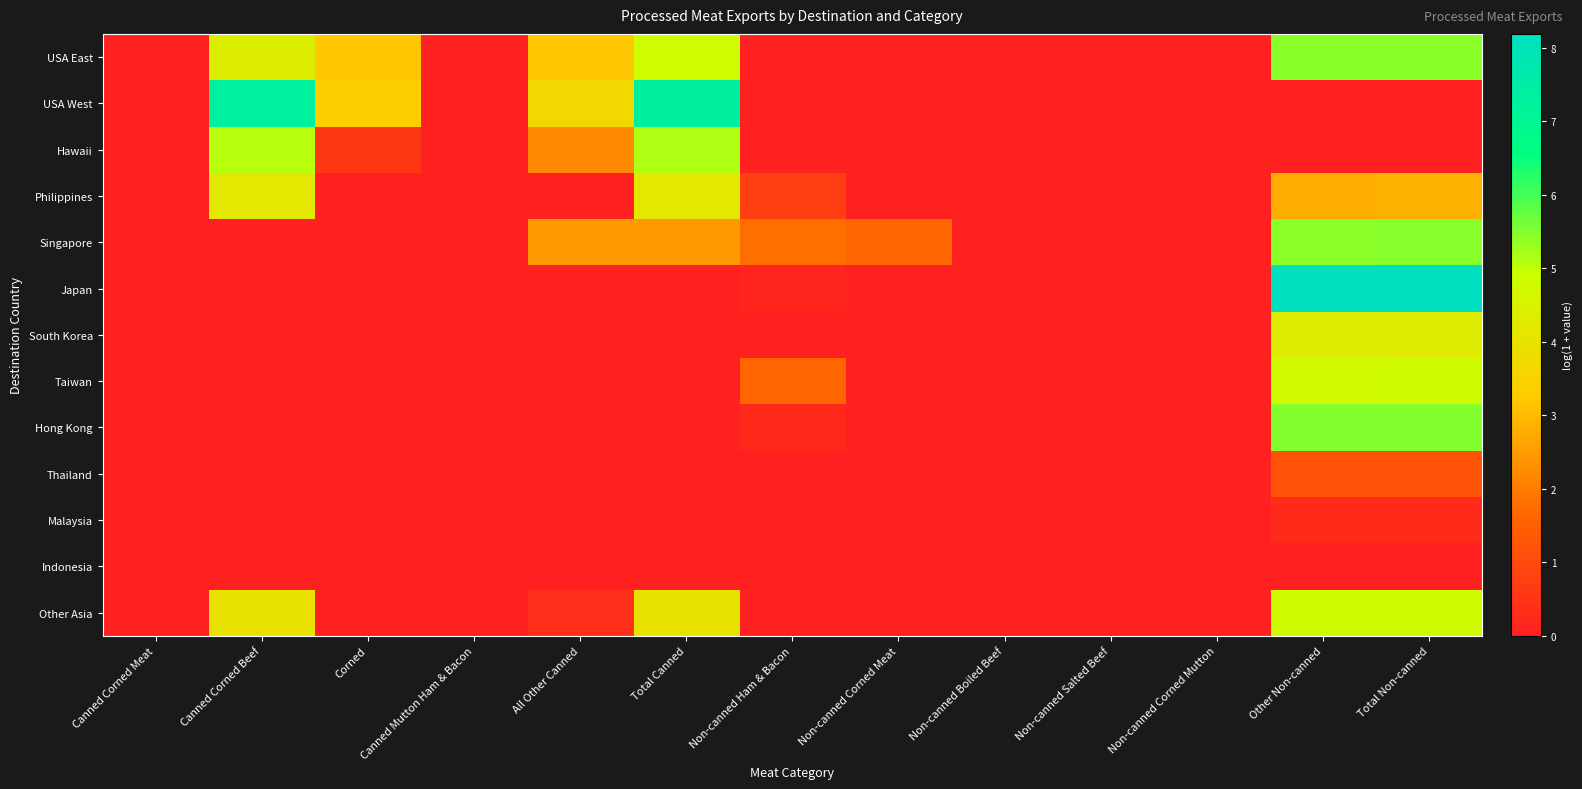

At which category is the sum across all series the highest?

Total Non-canned